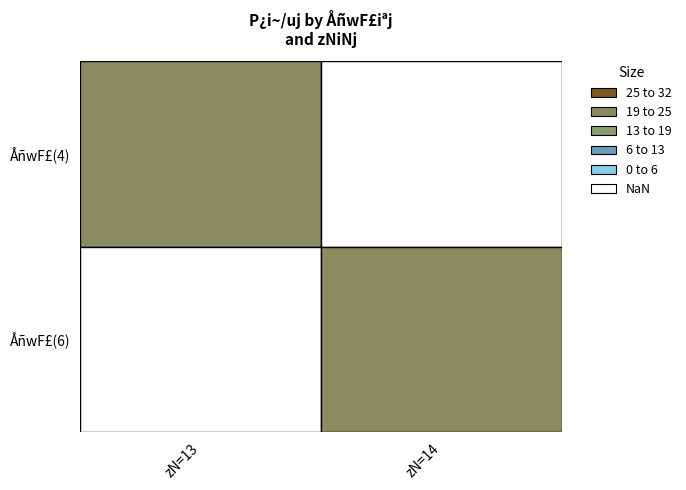

At which category is the sum across all series the highest?

1